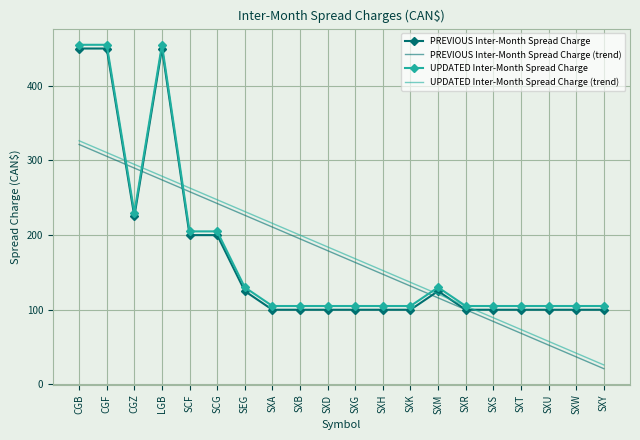

Is the value of UPDATED Inter-Month Spread Charge (trend) at SXB greater than the value of PREVIOUS Inter-Month Spread Charge (trend) at SCG?

No